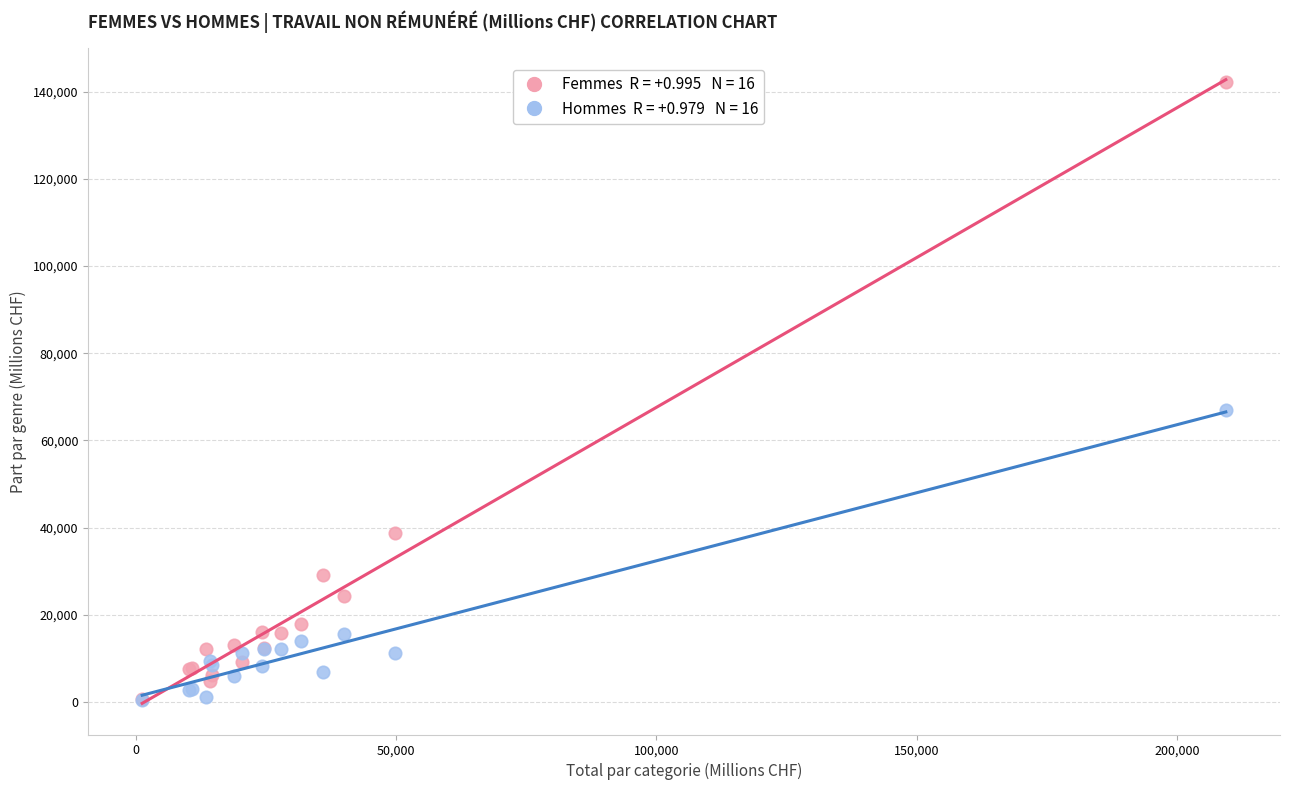

Across all series, what Y value is closest to 71343?

67095.3